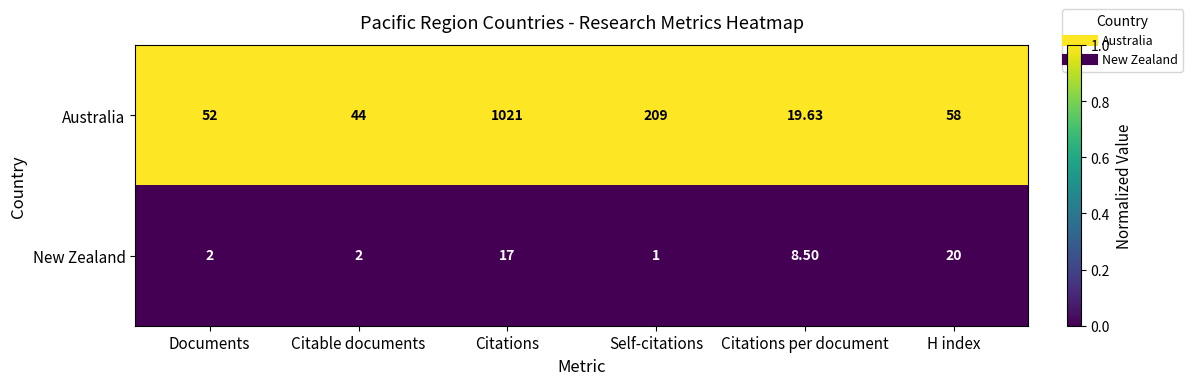

Between Self-citations and Citations per document, which series saw the biggest shift?

Australia